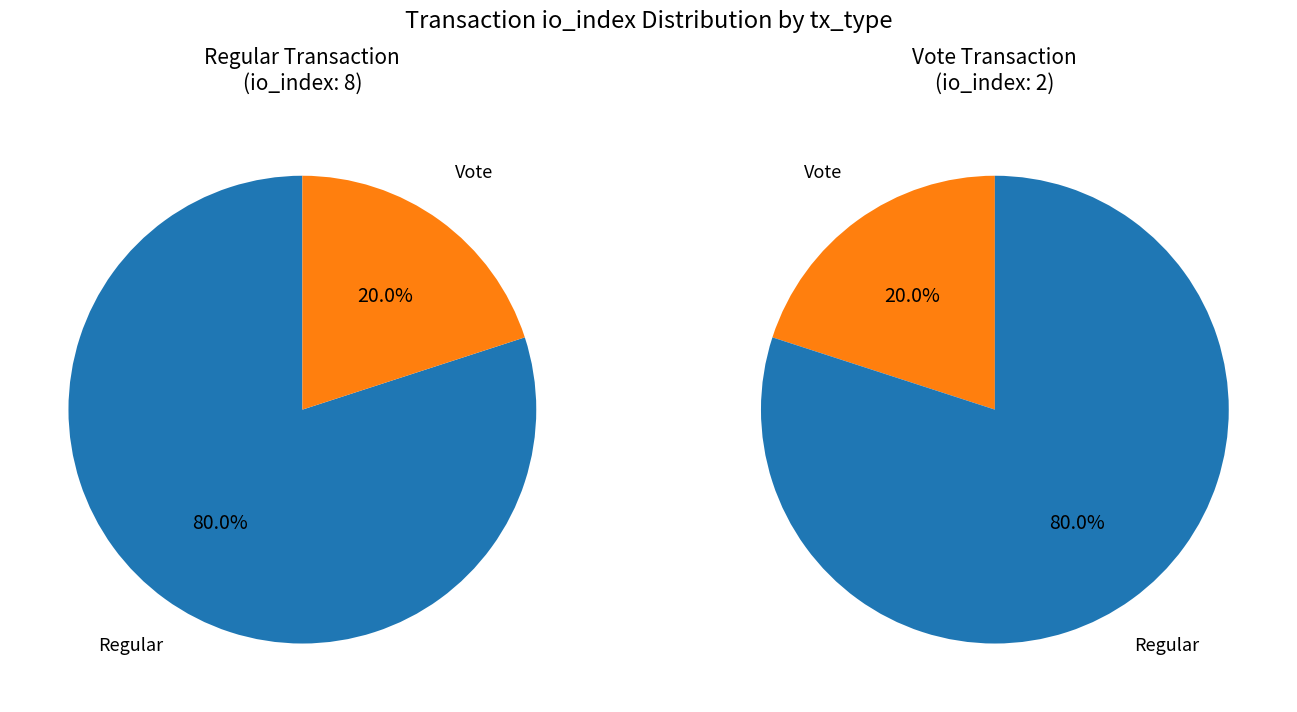

Combined, do Vote and Regular account for over 50%?

Yes